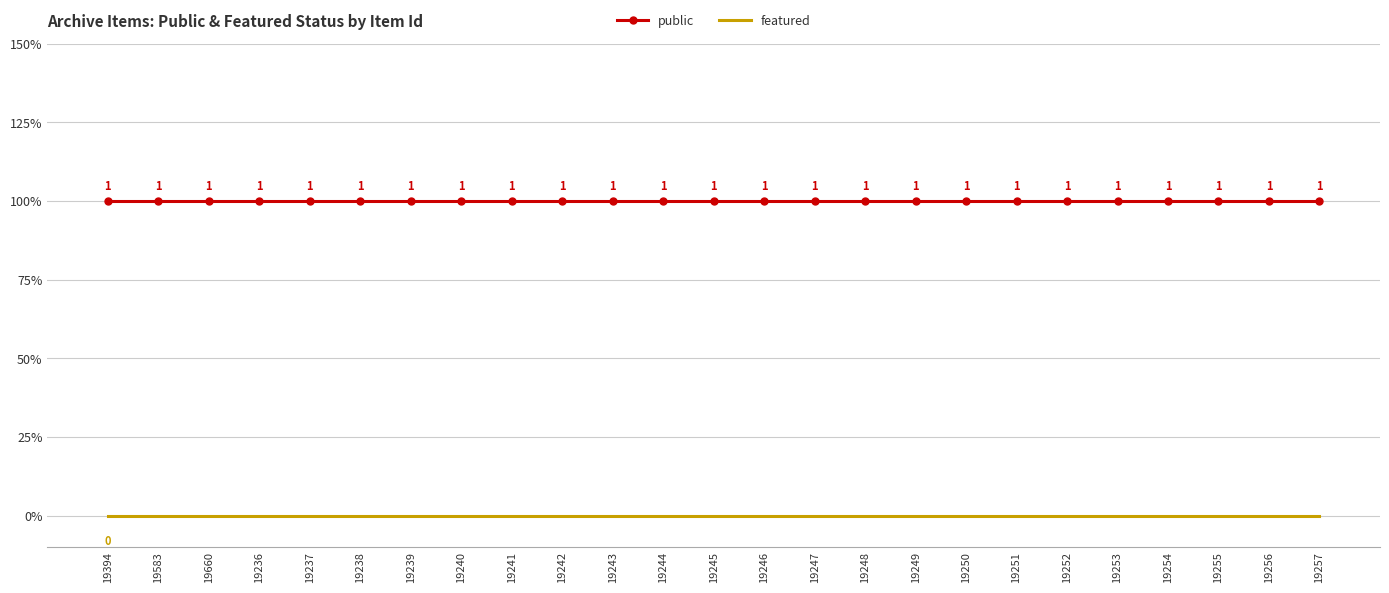

At which category is the sum across all series the highest?

19394